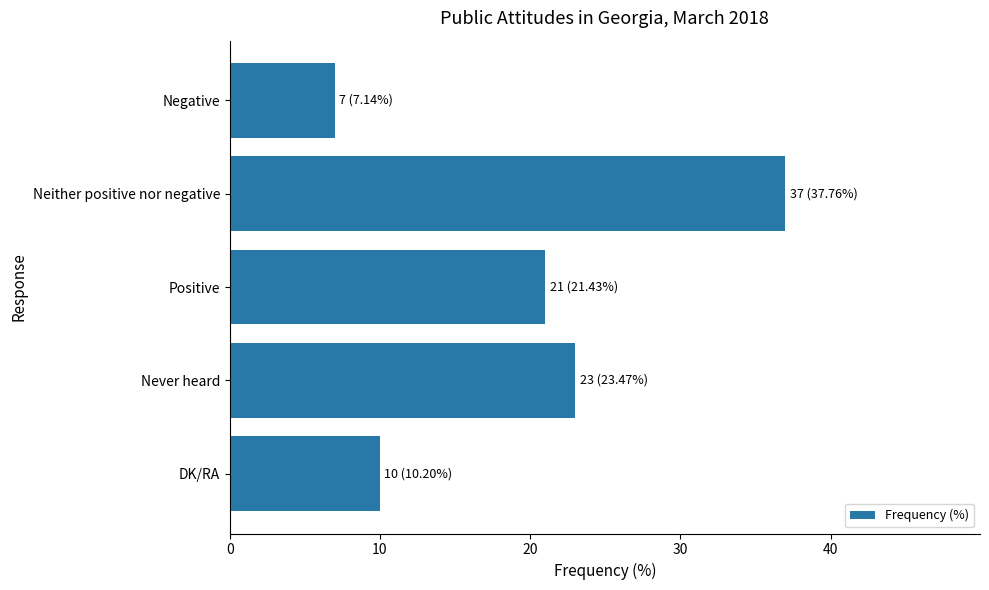

The value at Neither positive nor negative is 37. True or false?

True